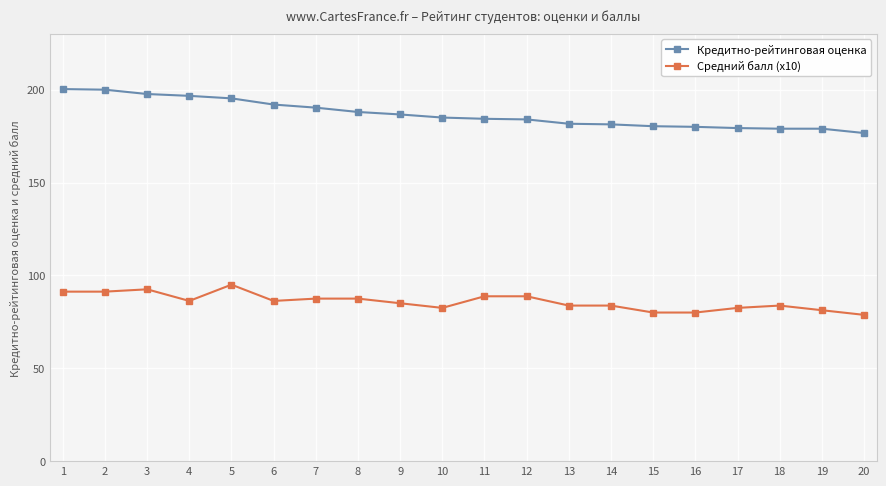

Rank the series by their average value, from lowest to highest.

Средний балл (x10), Кредитно-рейтинговая оценка